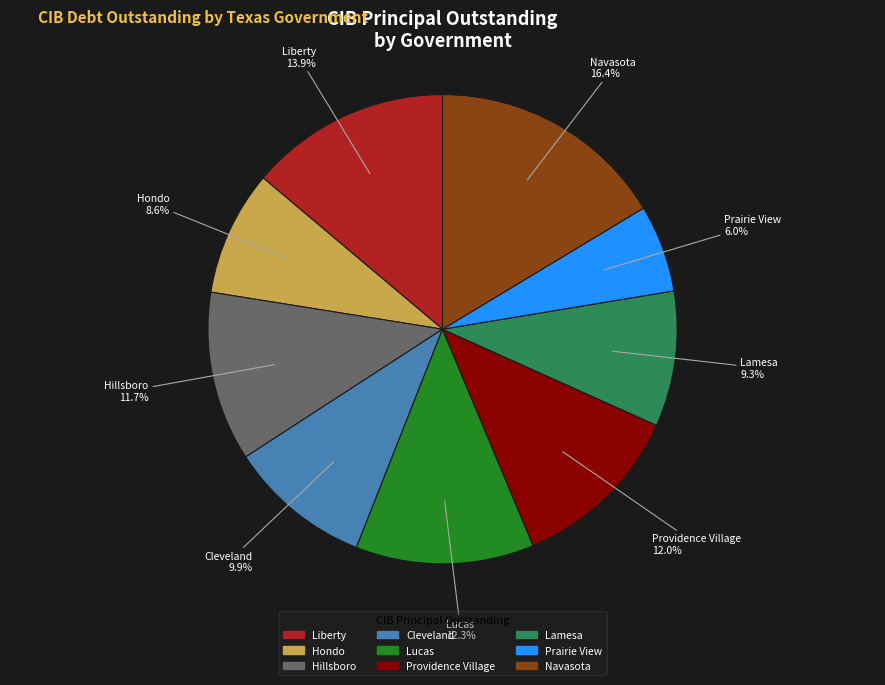

Is it true that Lamesa is 9% of the pie?

True